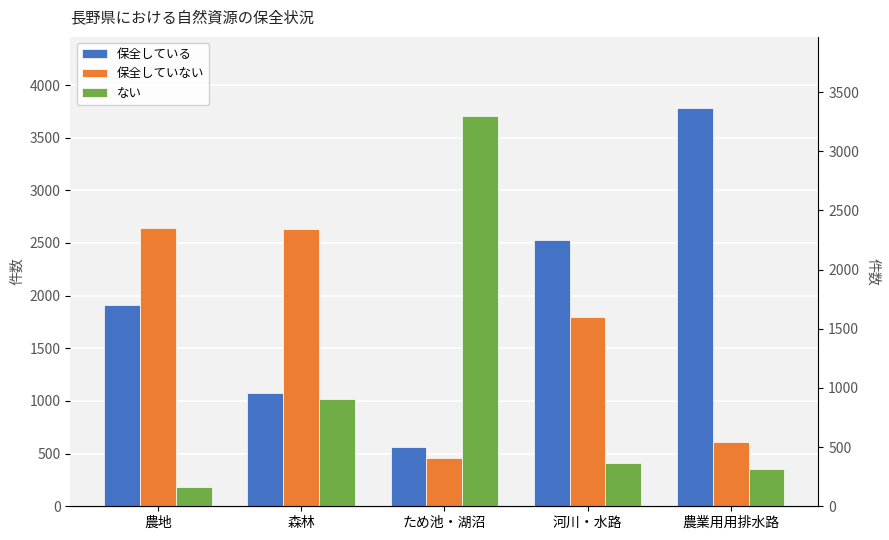

Rank the series at 森林 from highest to lowest value.

保全していない, 保全している, ない